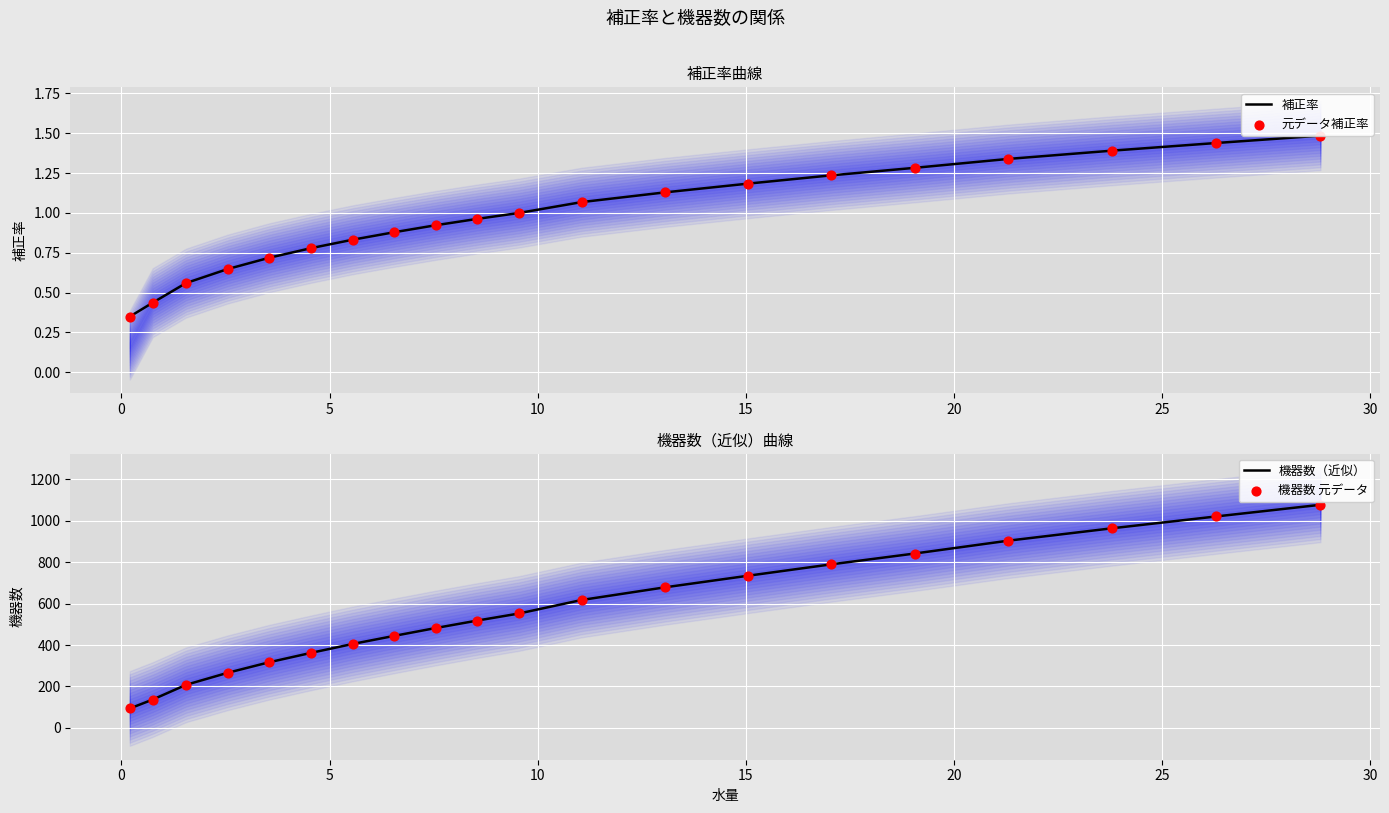

Which series contains the lowest Y value?

補正率